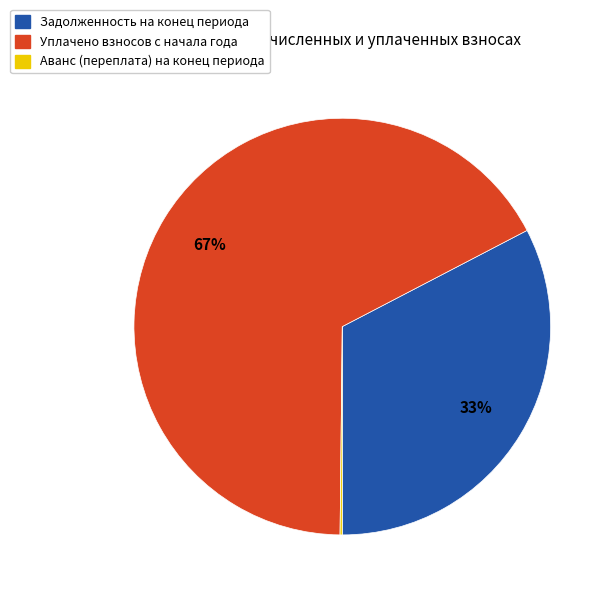

Does any single category account for the majority?

Yes